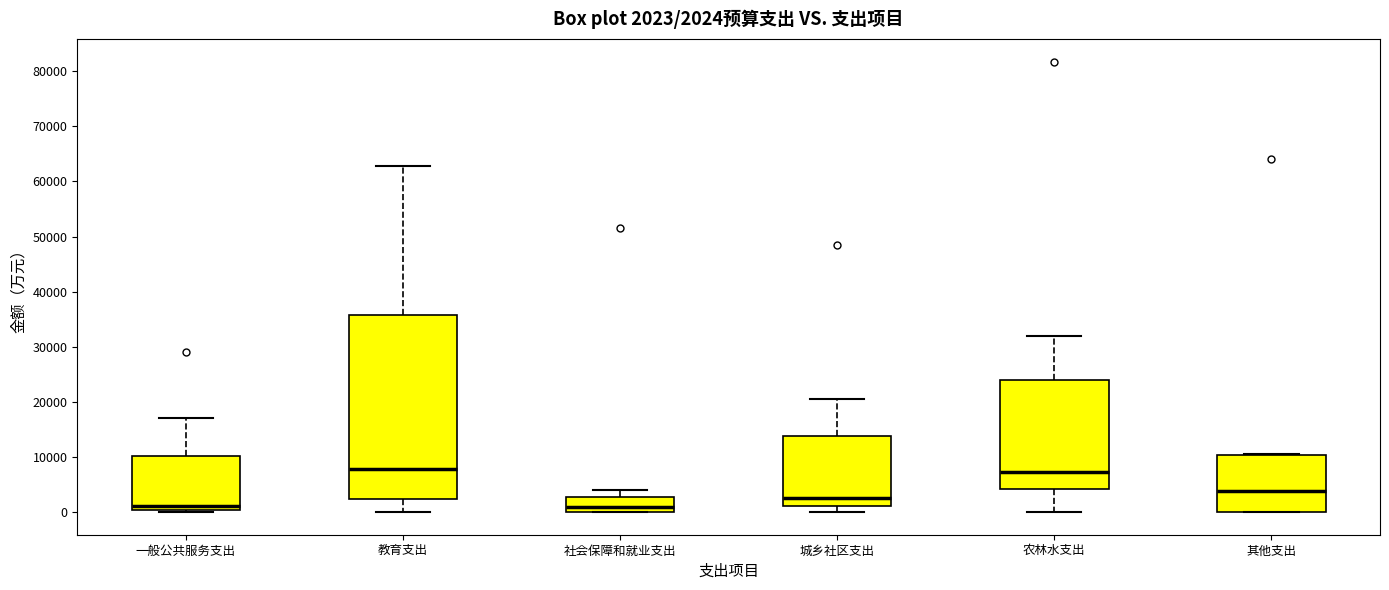

Which box is the tallest, from its lower edge to its upper edge?

教育支出